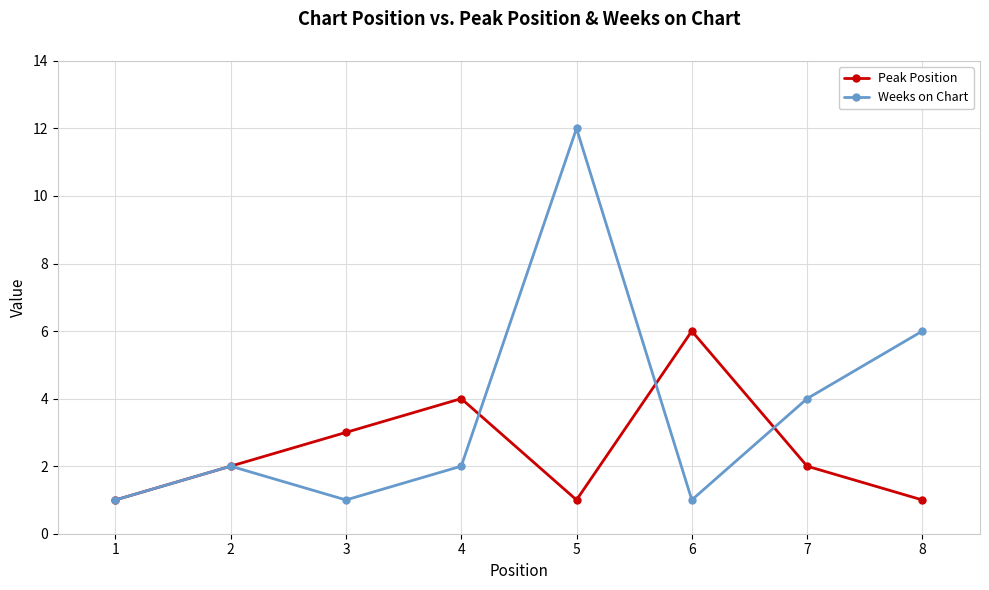

What is the difference between the maximum and second lowest values in the Weeks on Chart series?

11